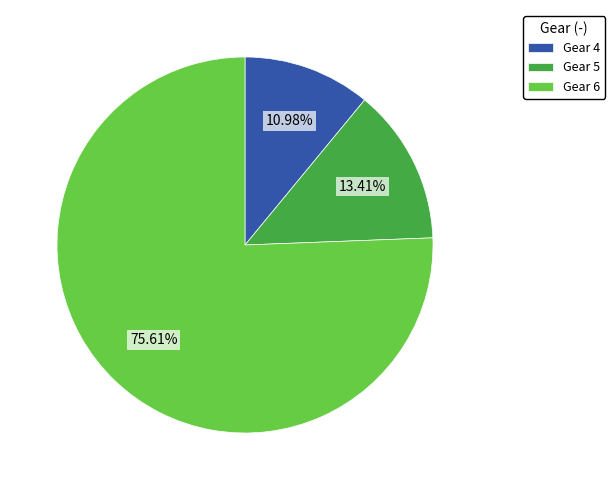

What percentage is the Gear 5 slice, to the nearest percent?

13%